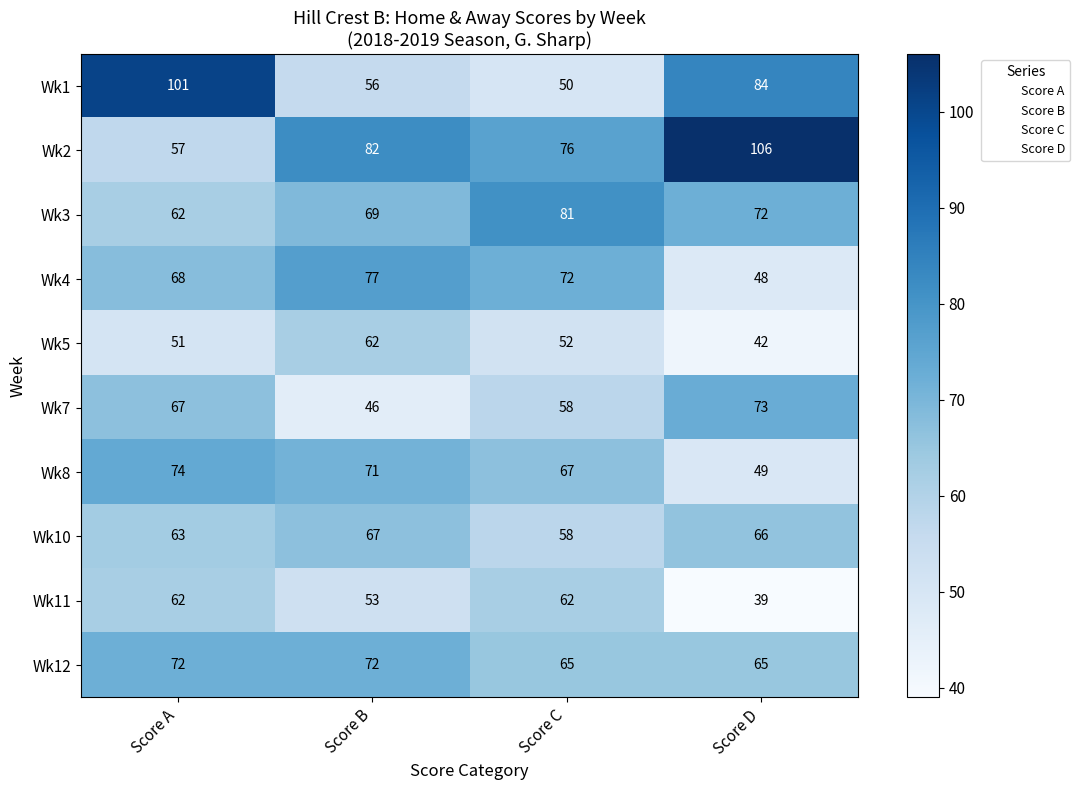

Between Score C and Score D, which series saw the biggest shift?

Wk1